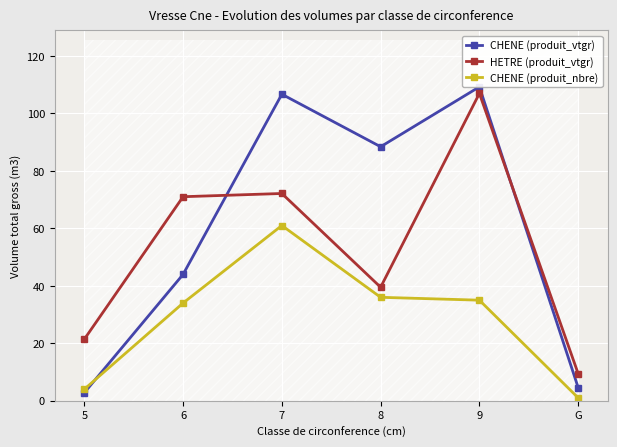

What are all the series names shown in the legend?

CHENE (produit_vtgr), HETRE (produit_vtgr), CHENE (produit_nbre)